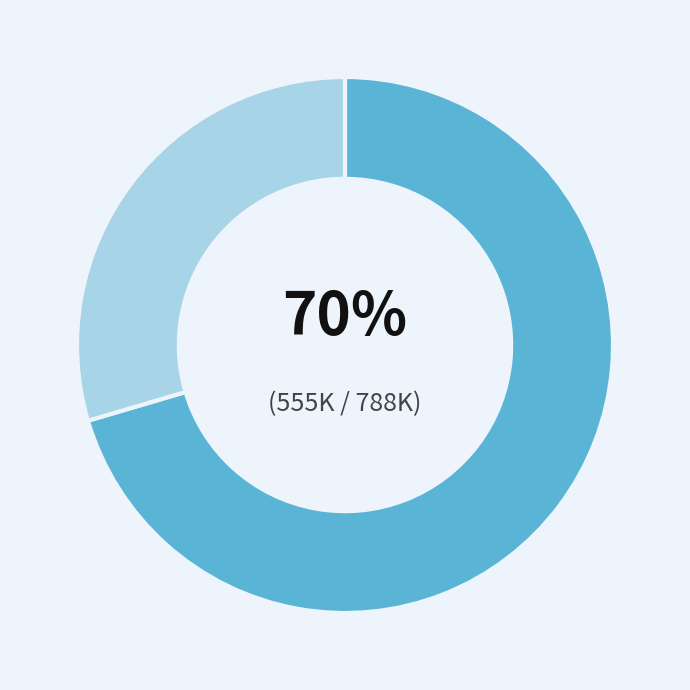

Is there any slice that represents more than half of the pie?

Yes